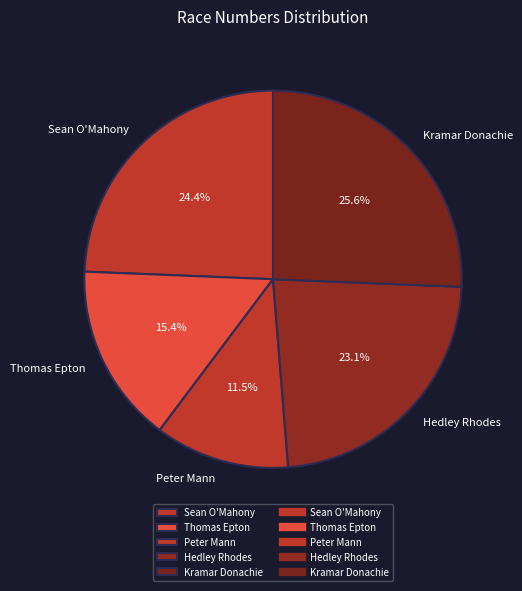

Is there any slice that represents more than half of the pie?

No